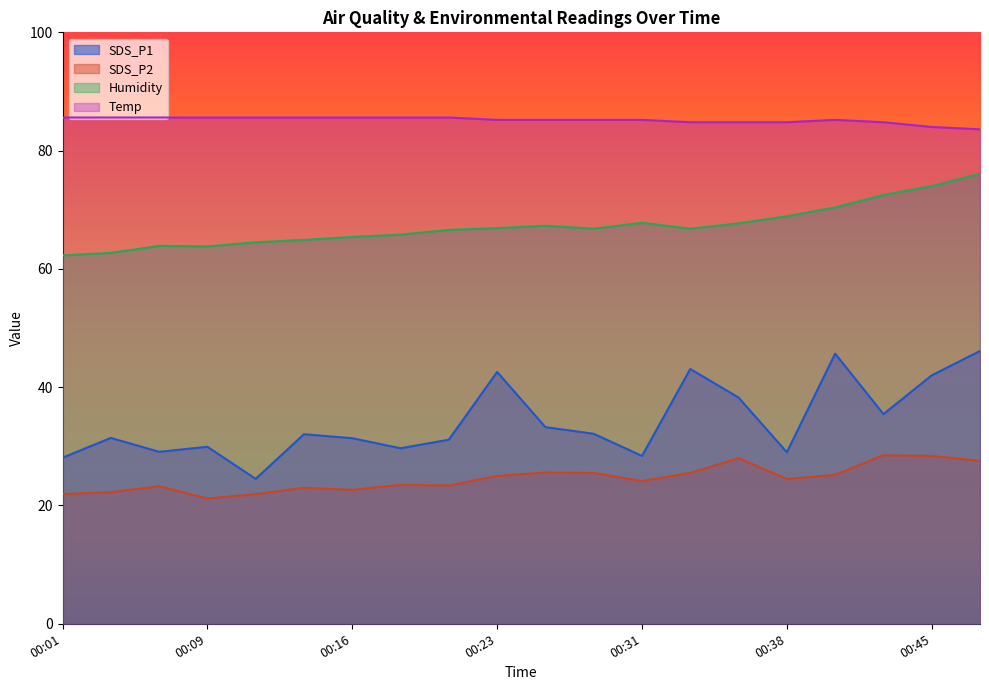

At which category does Temp reach its first local peak?

00:40